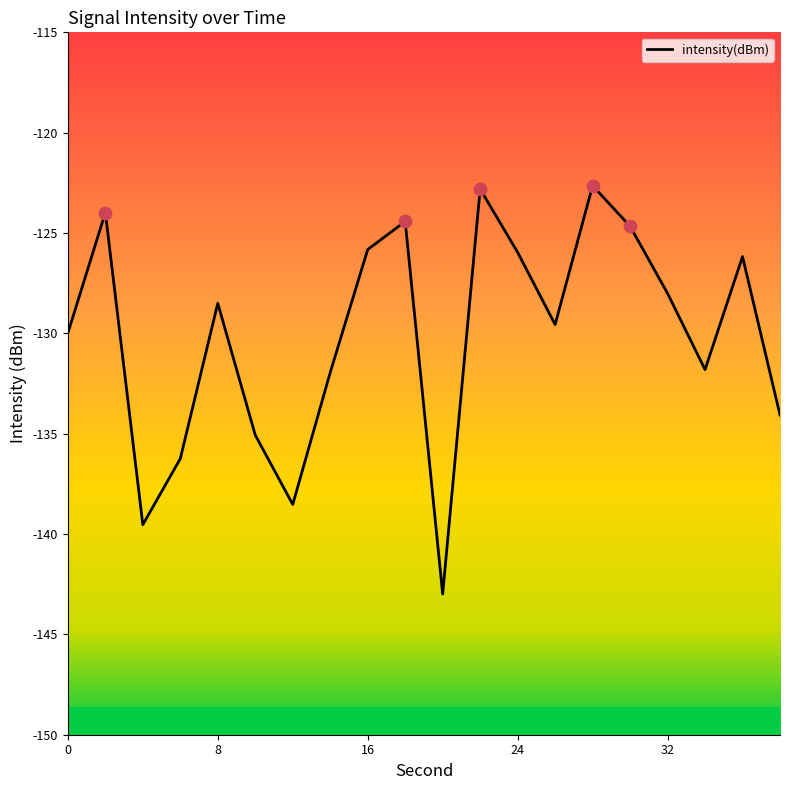

What is the difference between the maximum and minimum values?

20.3